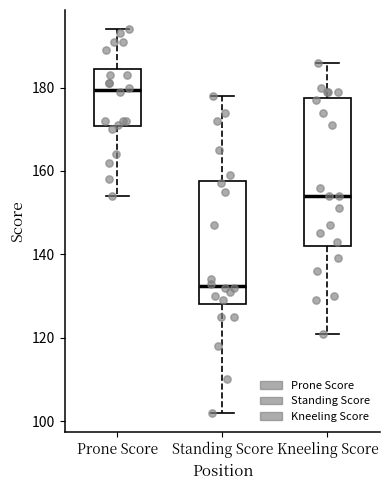

Which box has the lowest median line?

Standing Score